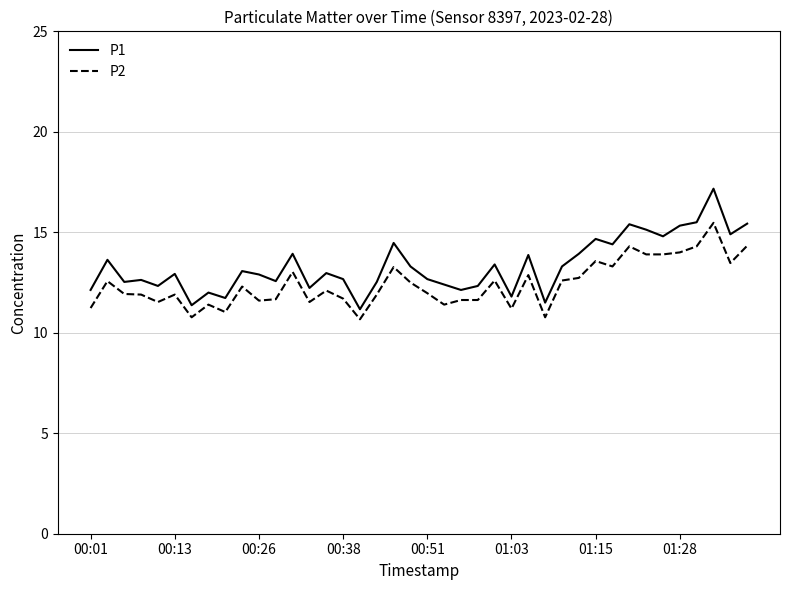

Which series has the largest range (max minus min)?

P1